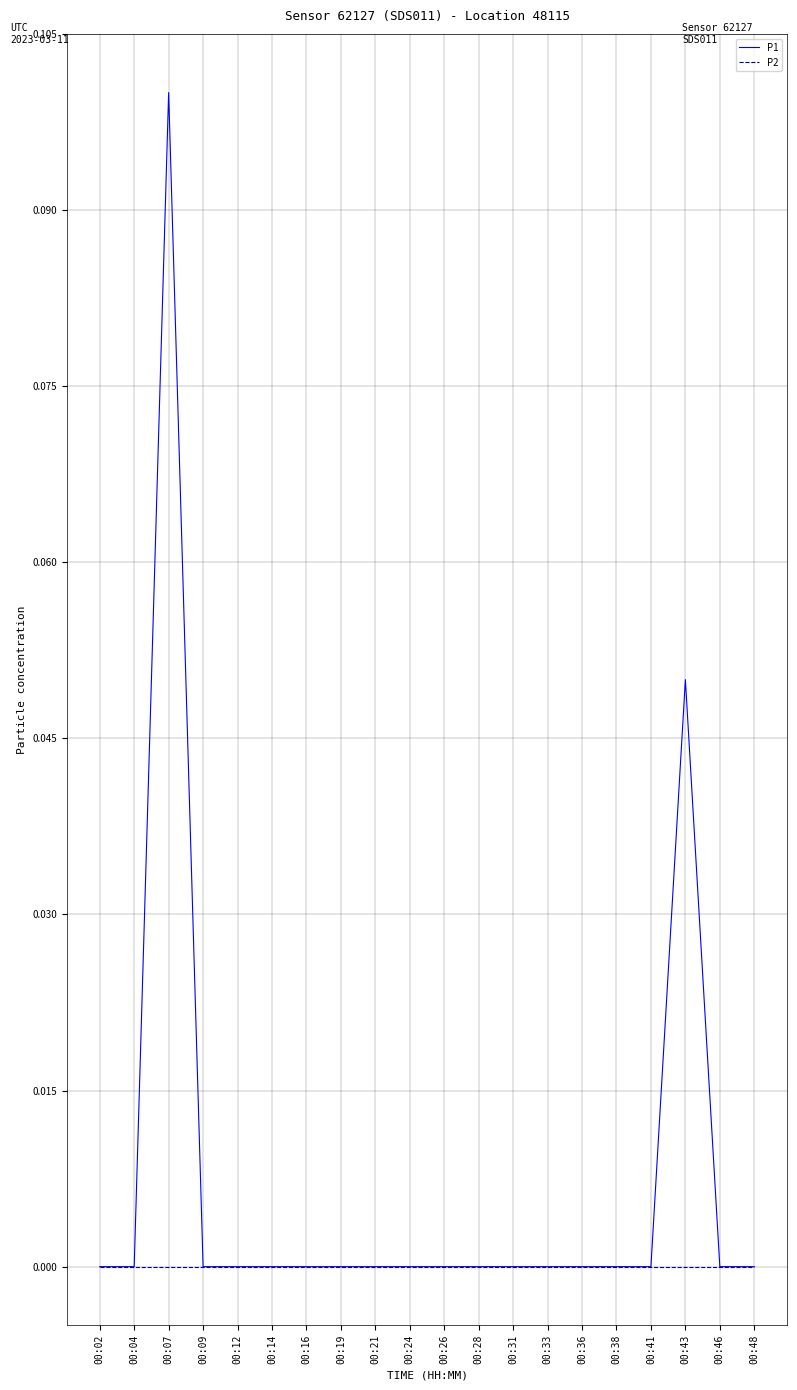

Which series has the largest total across all categories?

P1